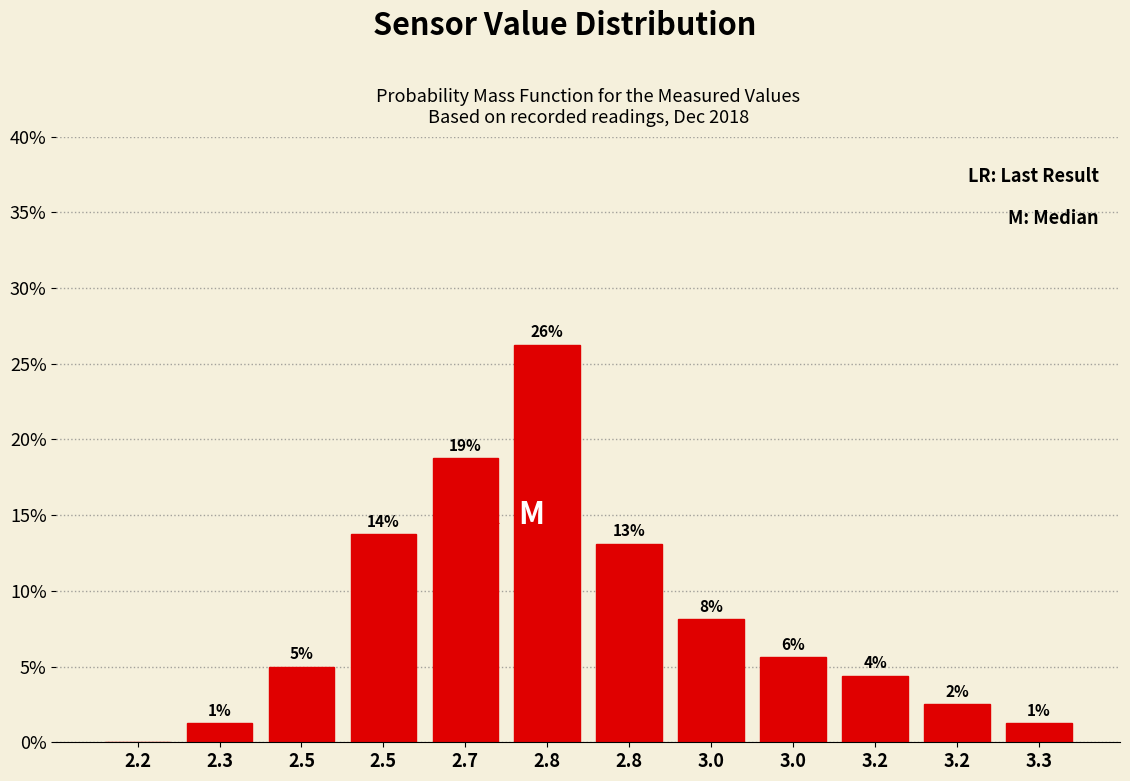

Are the bars horizontal?

No